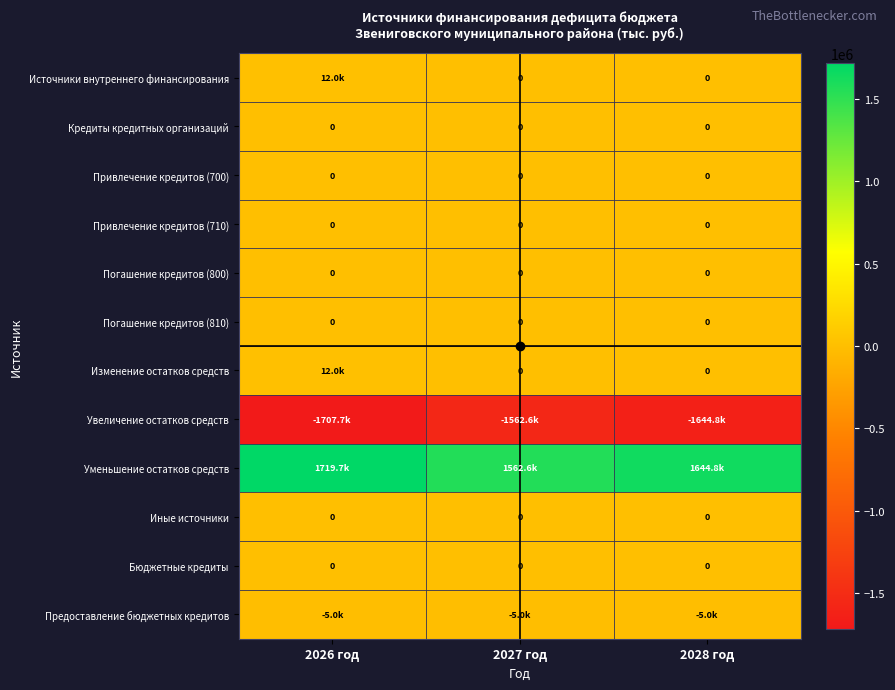

Is the value of Привлечение кредитов (700) at 2026 год greater than the value of Погашение кредитов (810) at 2026 год?

No